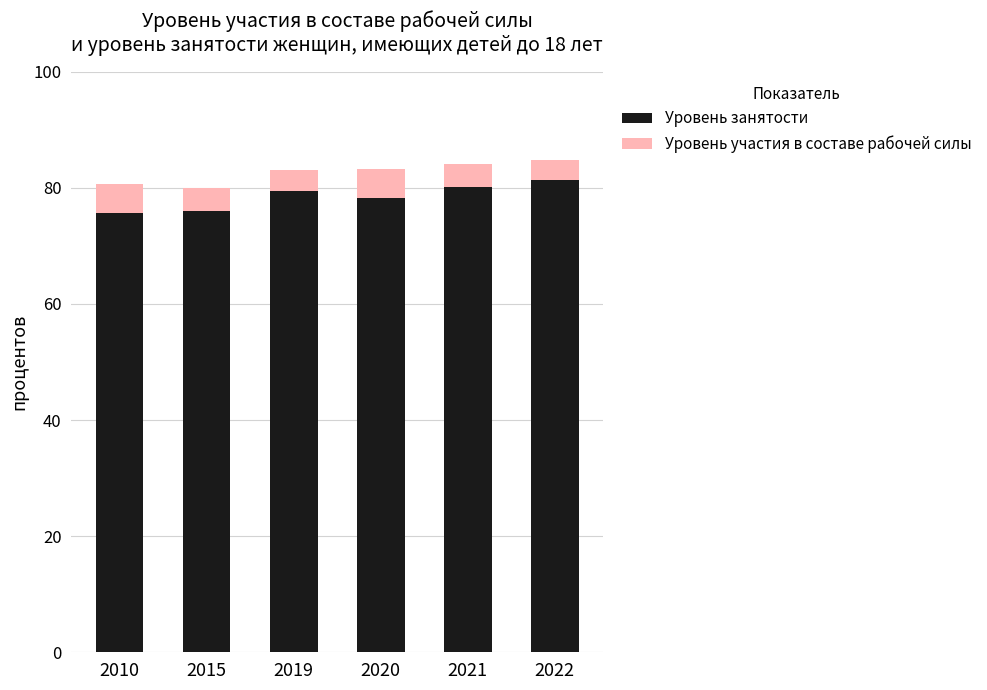

What is the sum of all Уровень занятости values?

470.9